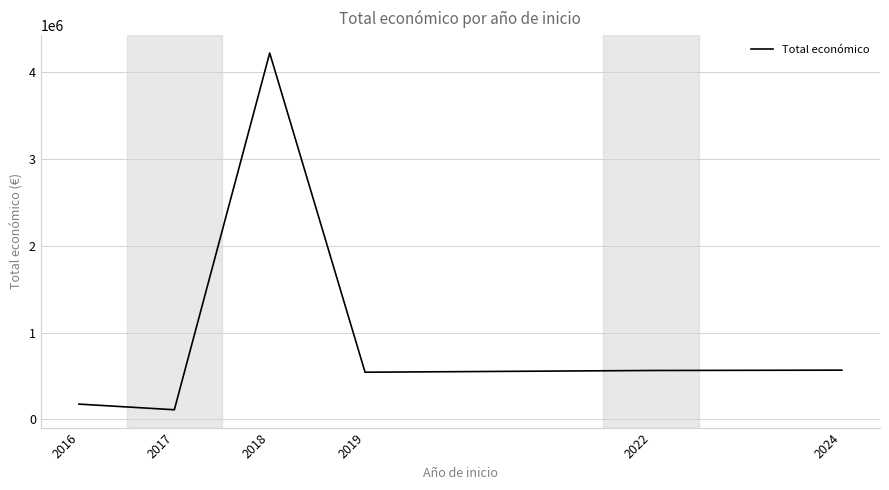

What is the difference between the values at 2024 and 2016?

391391.4